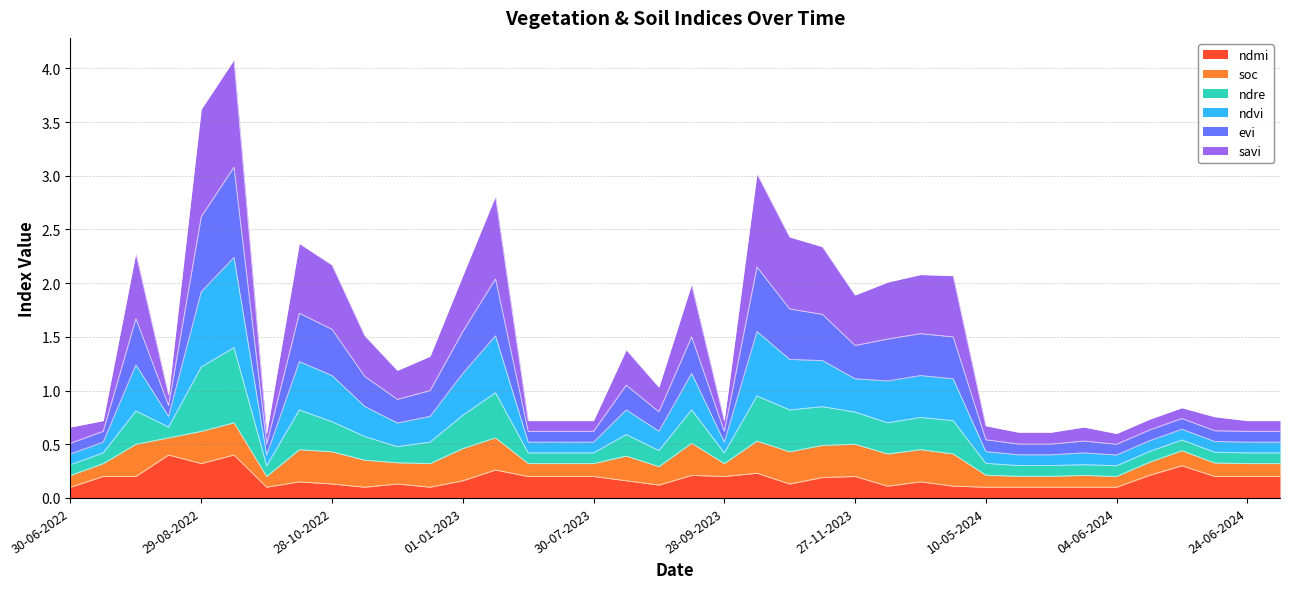

Does the chart have visible grid lines?

Yes